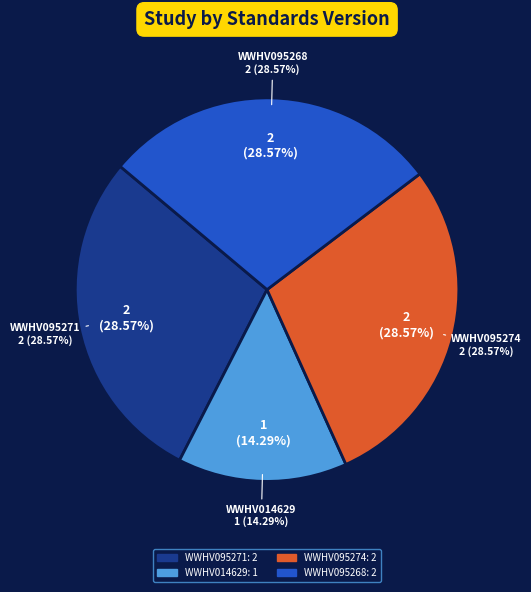

What percentage is the WWHV095274 slice, to the nearest percent?

29%